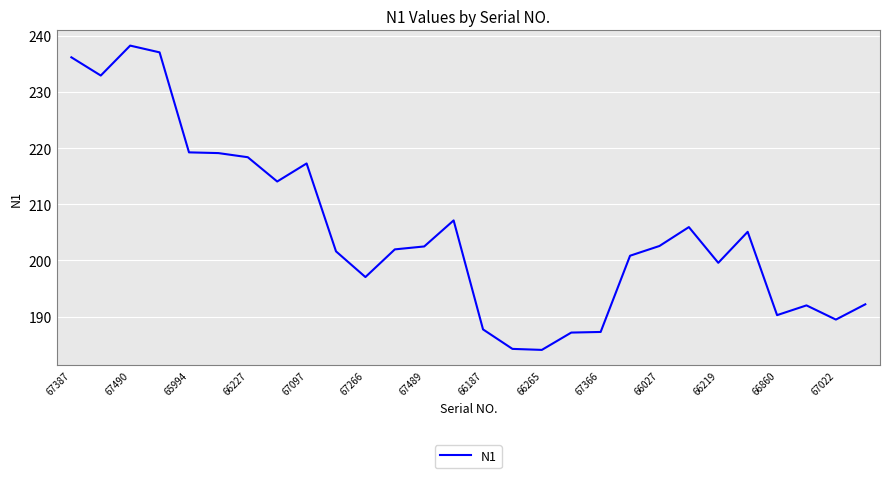

What is the minimum value shown in the chart?

184.1